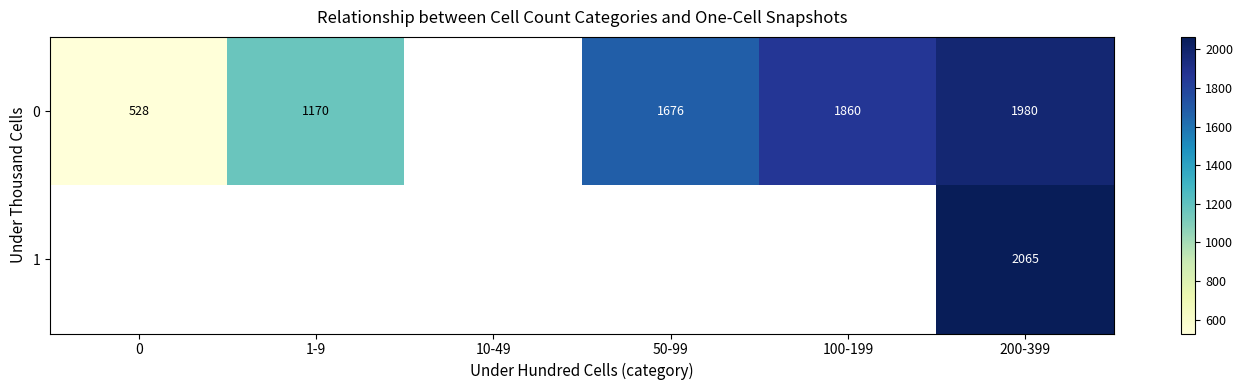

What is the smallest value displayed?

528.0